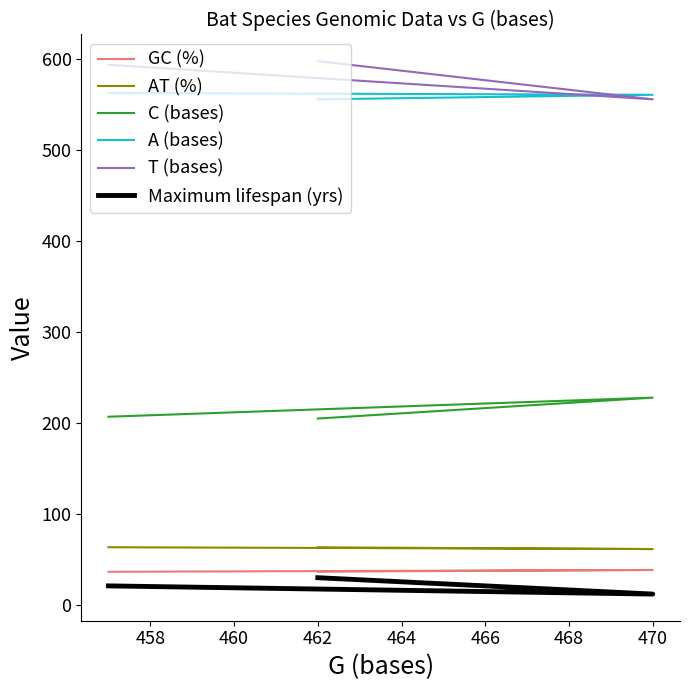

What is the spread (max minus min) of values at 470?

549.0